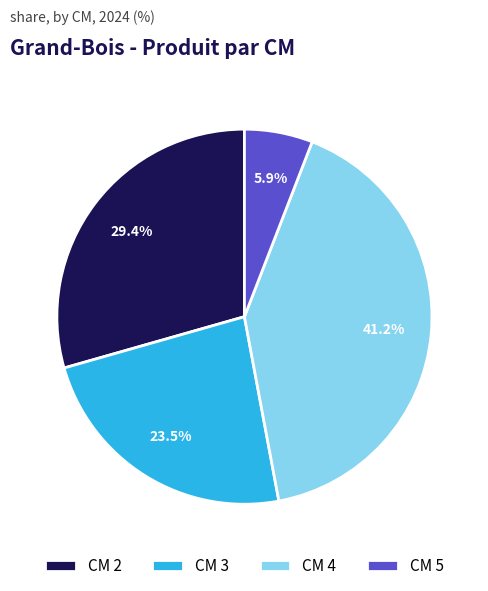

How many segments does this pie chart have?

4